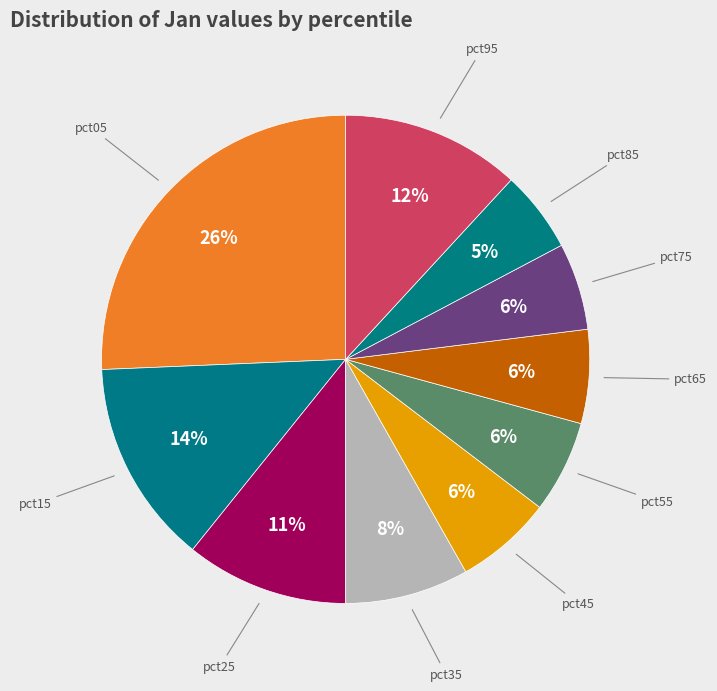

How many segments does this pie chart have?

10